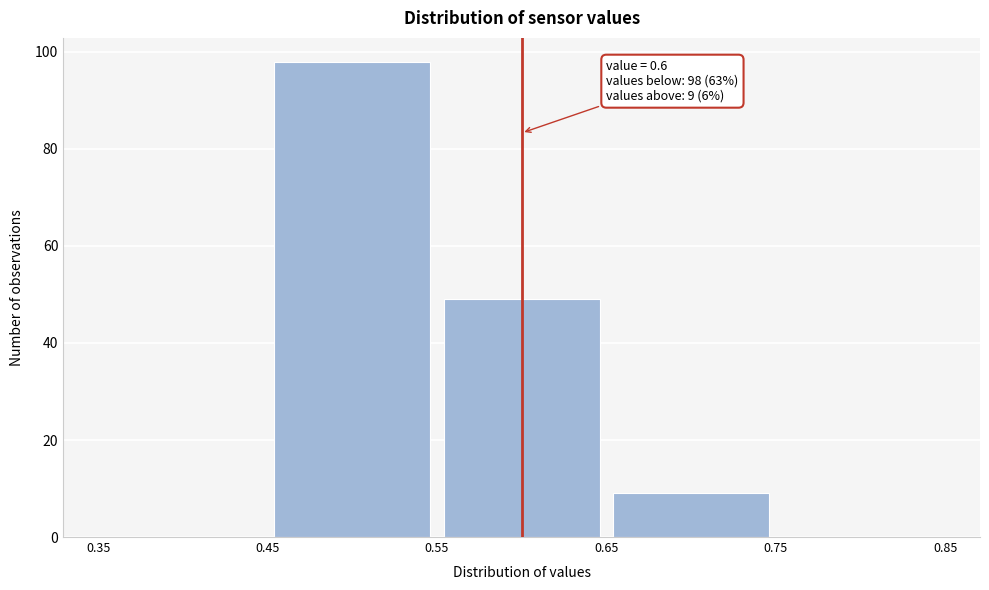

Which range on the x-axis has the tallest bar?

0.45 to 0.55